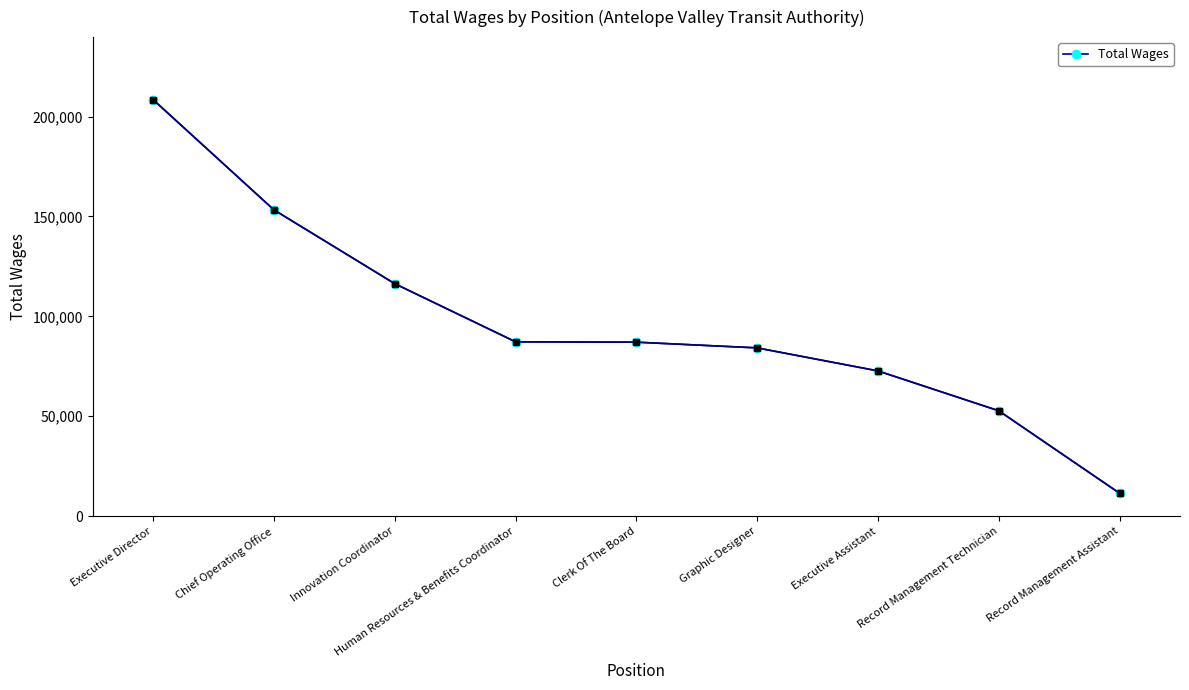

True or false: there are more than 1 points higher than both neighbors.

False